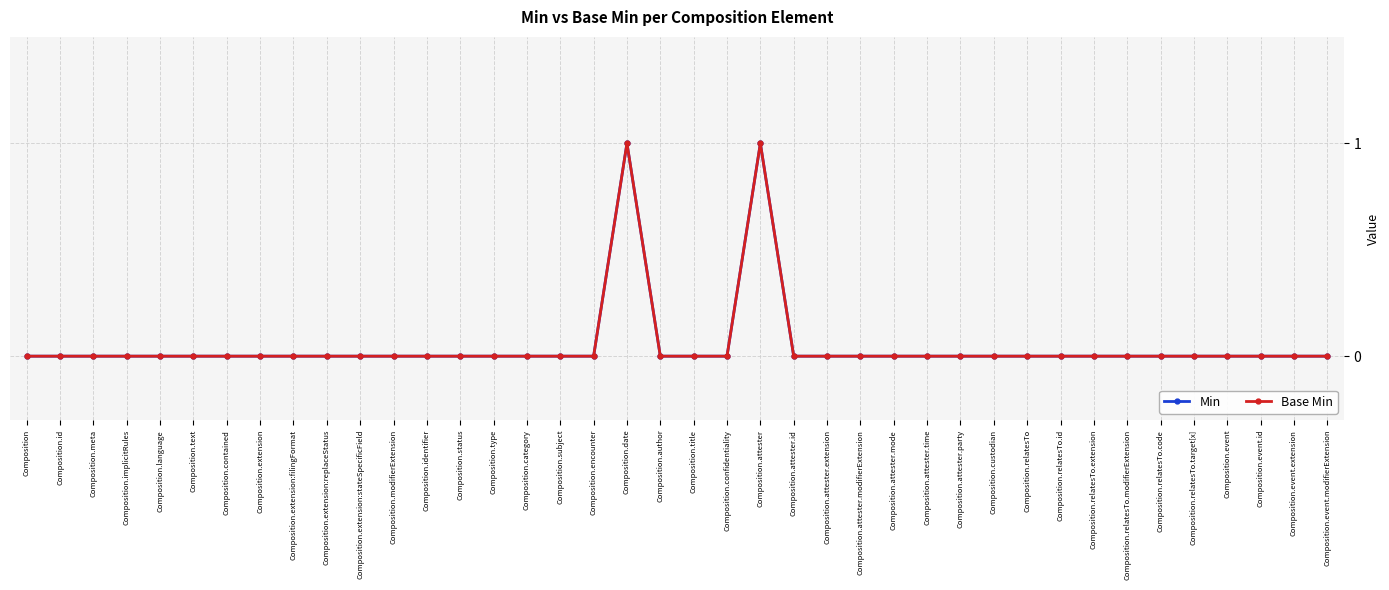

Does the chart display data point markers on the line(s)?

Yes